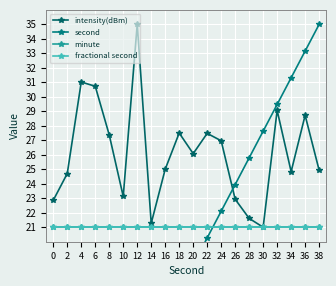

True or false: minute and intensity(dBm) intersect in this chart.

False